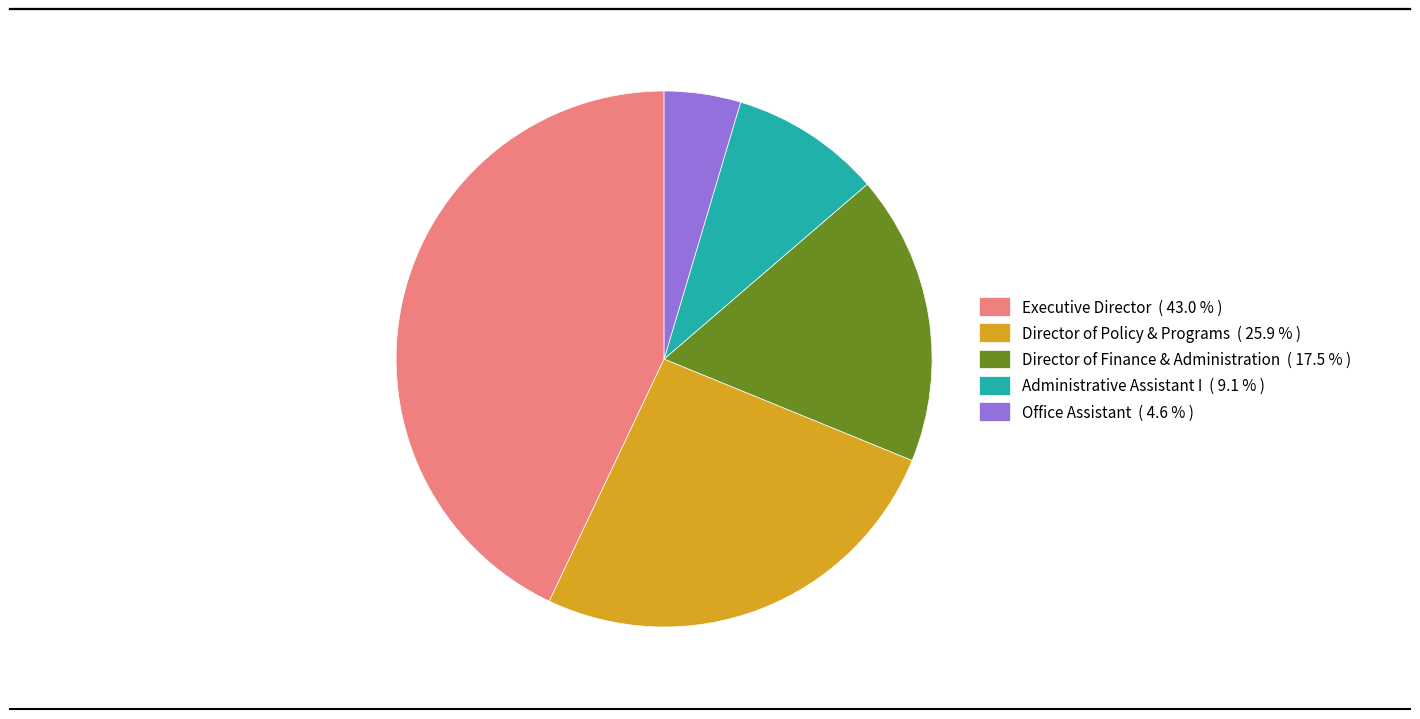

How many slices are in this pie chart?

5